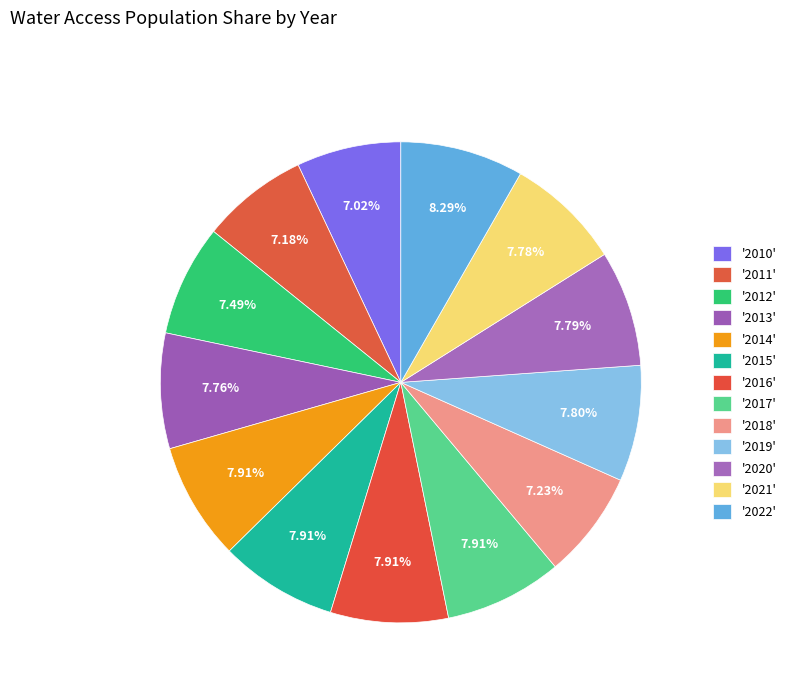

Count the number of slices in the pie.

13